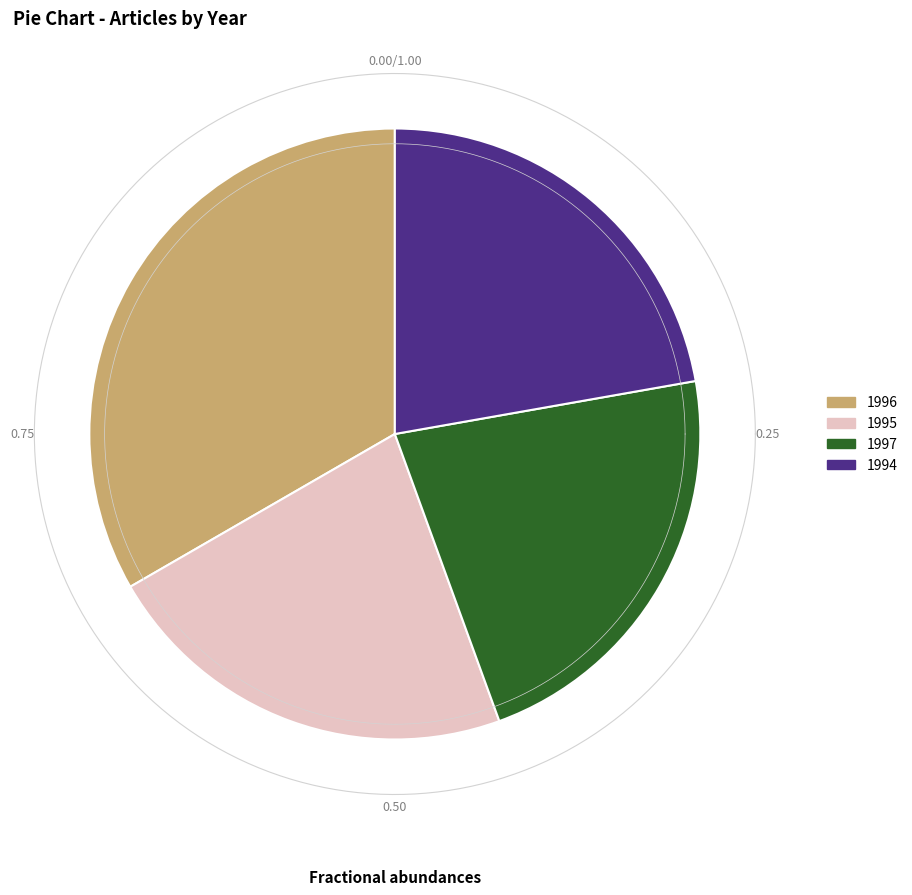

To the nearest percent, what is the combined percentage of 1997 and 1996?

56%